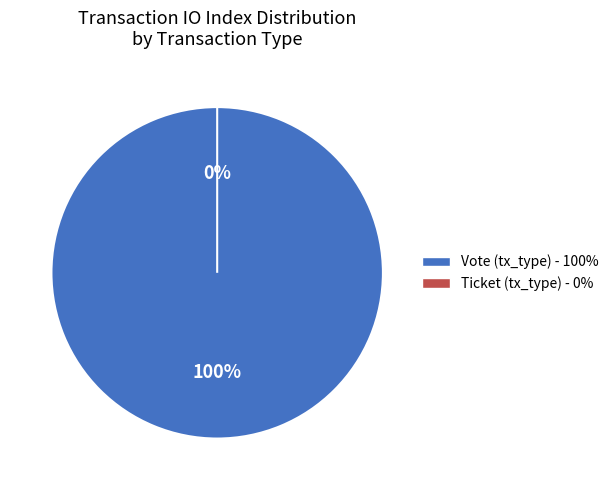

What percentage is the Vote (tx_type) slice, to the nearest percent?

100%